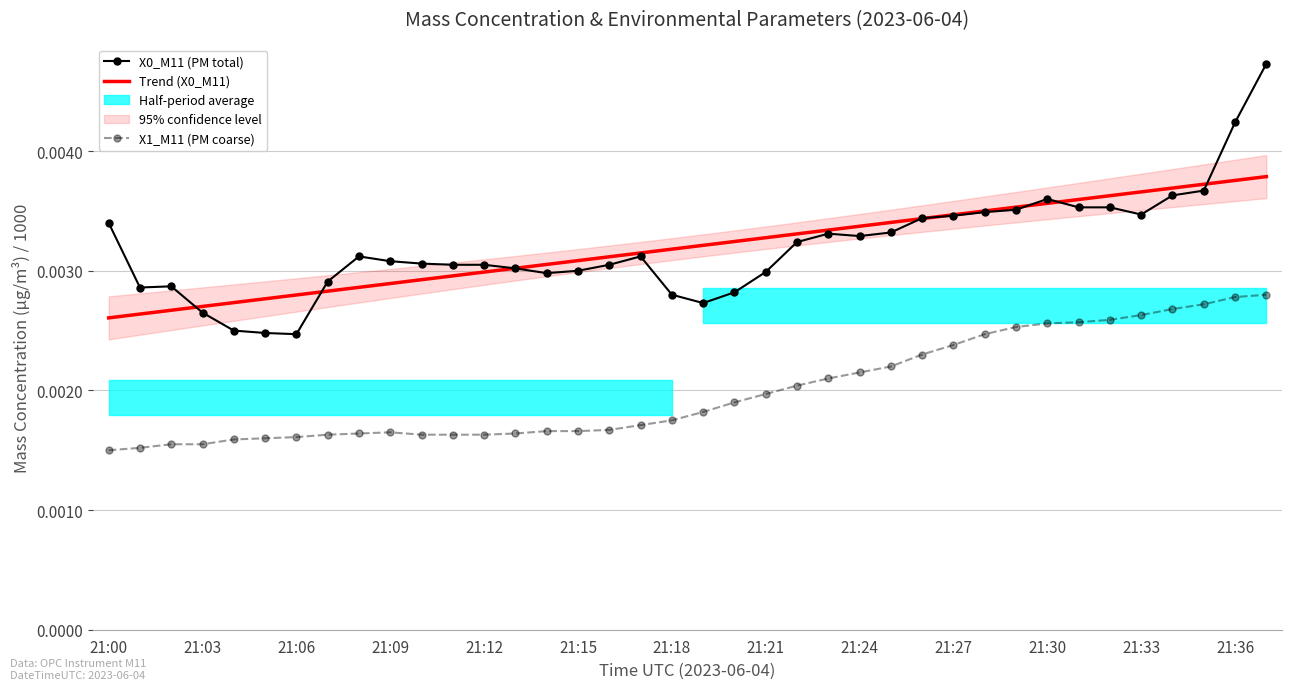

Reading left to right, what are all the values shown in this chart?

X0_M11 (PM total): 0.0	0.0	0.0	0.0	0.0	0.0	0.0	0.0	0.0	0.0	0.0	0.0	0.0	0.0	0.0	0.0	0.0	0.0	0.0	0.0	0.0	0.0	0.0	0.0	0.0	0.0	0.0	0.0	0.0	0.0	0.0	0.0	0.0	0.0	0.0	0.0	0.0	0.0
Trend (X0_M11): 0.0	0.0	0.0	0.0	0.0	0.0	0.0	0.0	0.0	0.0	0.0	0.0	0.0	0.0	0.0	0.0	0.0	0.0	0.0	0.0	0.0	0.0	0.0	0.0	0.0	0.0	0.0	0.0	0.0	0.0	0.0	0.0	0.0	0.0	0.0	0.0	0.0	0.0
X1_M11 (PM coarse): 0.0	0.0	0.0	0.0	0.0	0.0	0.0	0.0	0.0	0.0	0.0	0.0	0.0	0.0	0.0	0.0	0.0	0.0	0.0	0.0	0.0	0.0	0.0	0.0	0.0	0.0	0.0	0.0	0.0	0.0	0.0	0.0	0.0	0.0	0.0	0.0	0.0	0.0